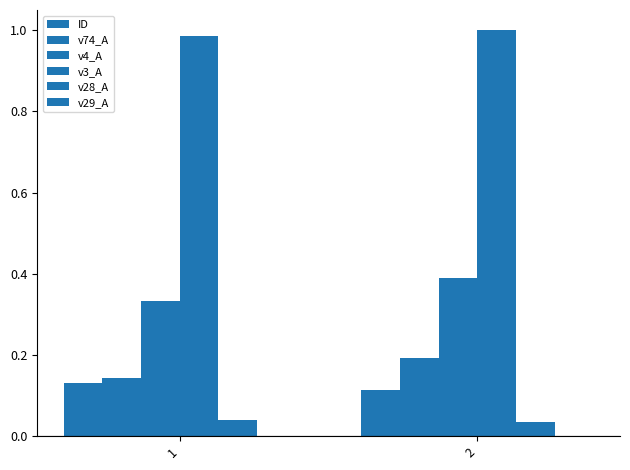

Reading left to right, extract all data points from this chart.

ID: 1=0.1	2=0.1
v74_A: 1=0.1	2=0.2
v4_A: 1=0.3	2=0.4
v3_A: 1=1.0	2=1.0
v28_A: 1=0.0	2=0.0
v29_A: 1=0.0	2=0.0